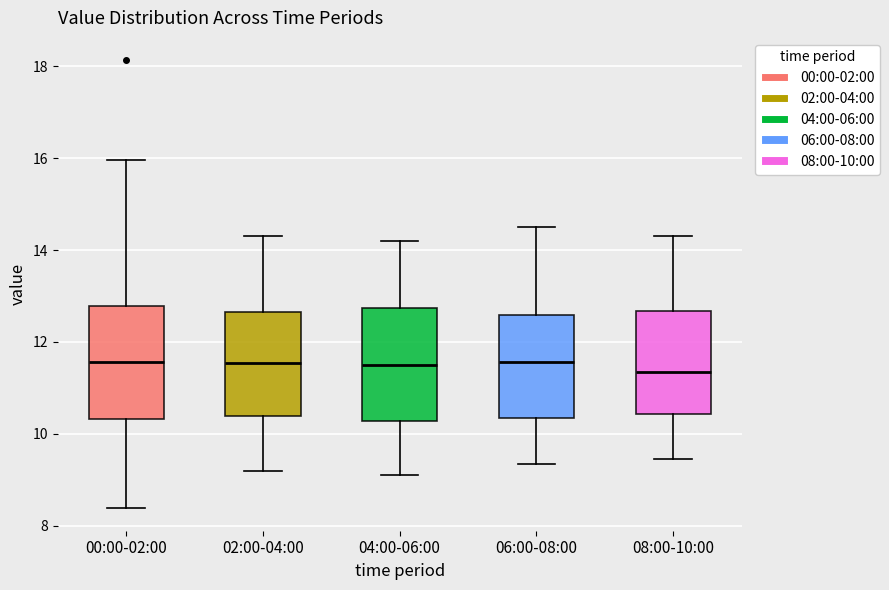

Reading left to right, transcribe this box plot: for each box, give where its median line is, the range the box spans, and where its two whiskers end, as read against the y-axis. The values are not printed on the chart, so give them approximately, as read against the axis.

00:00-02:00: median 11.6, box 10.4 to 12.8, whiskers 8.4 to 16.0
02:00-04:00: median 11.6, box 10.4 to 12.6, whiskers 9.2 to 14.4
04:00-06:00: median 11.6, box 10.2 to 12.8, whiskers 9.2 to 14.2
06:00-08:00: median 11.6, box 10.4 to 12.6, whiskers 9.4 to 14.6
08:00-10:00: median 11.4, box 10.4 to 12.6, whiskers 9.4 to 14.4